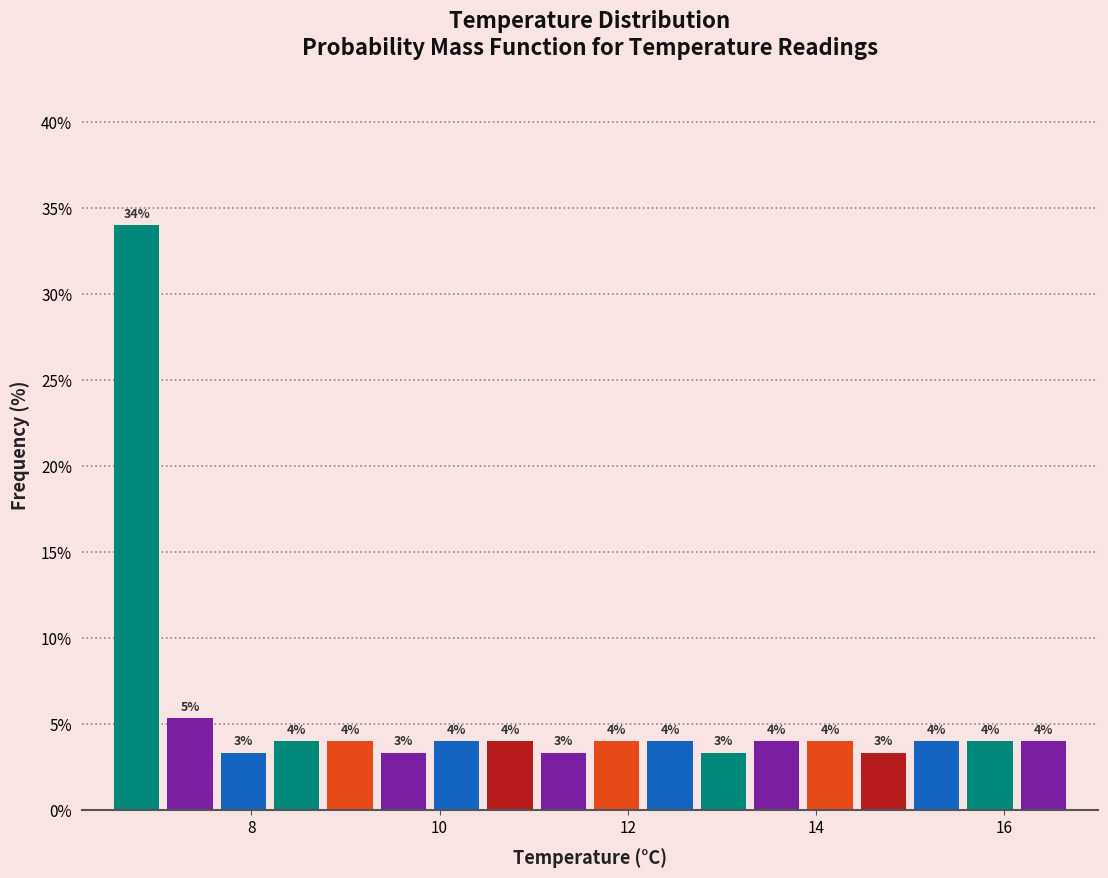

Read against the x-axis, roughly where is the centre of the tallest bar?

6.8